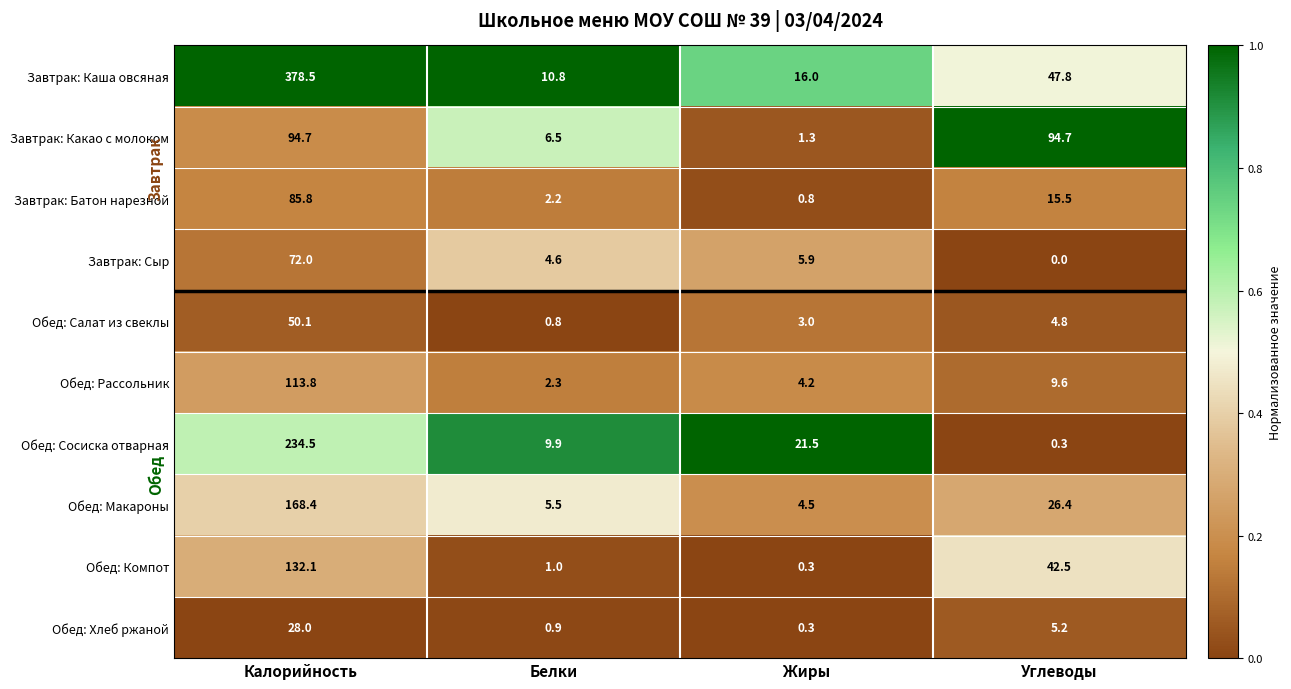

Count the number of data series in this chart.

10